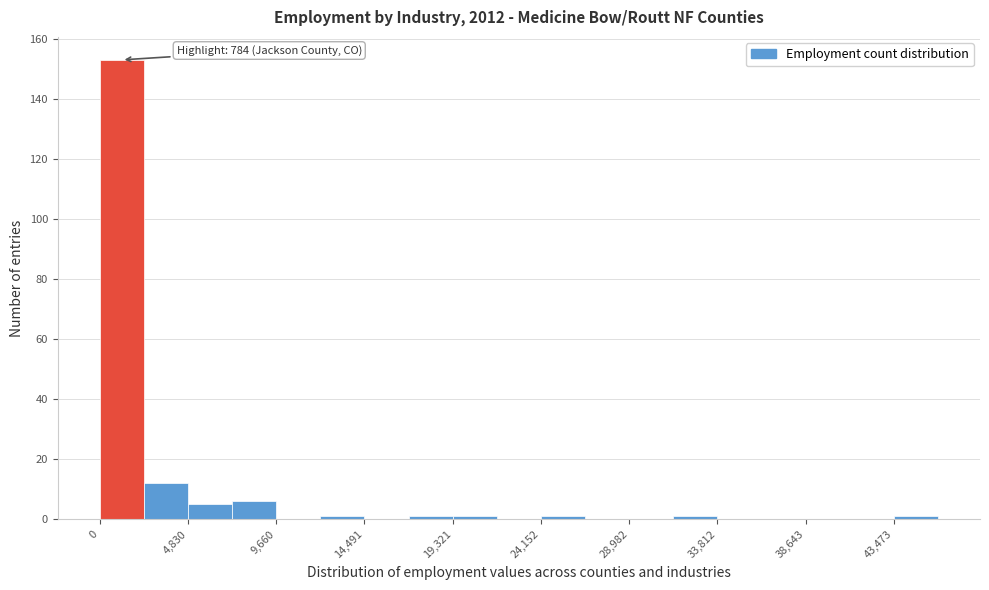

Over which range of the x-axis is the bar tallest?

0 to 2500